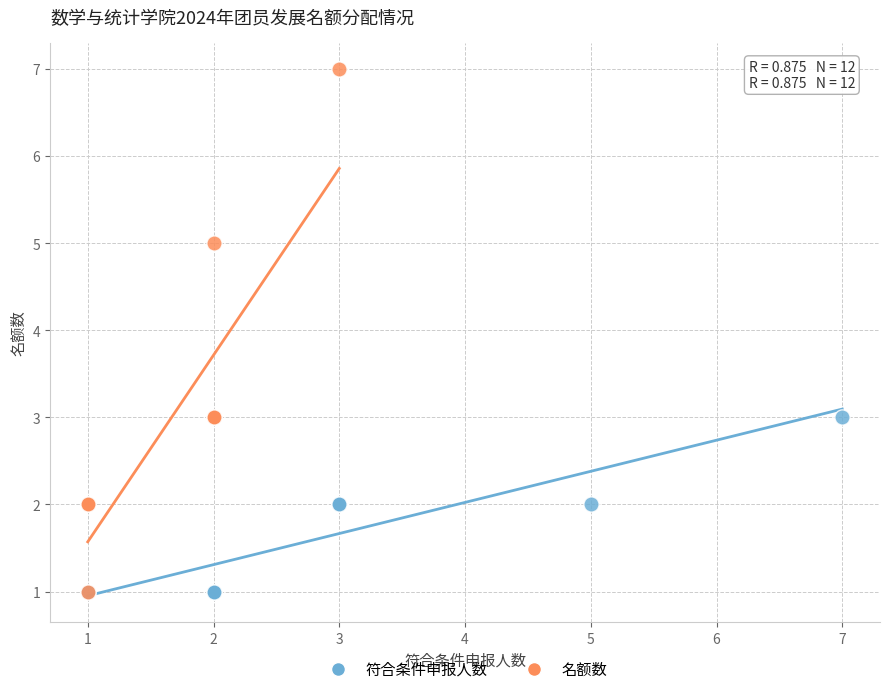

Which series contains the highest Y value?

名额数